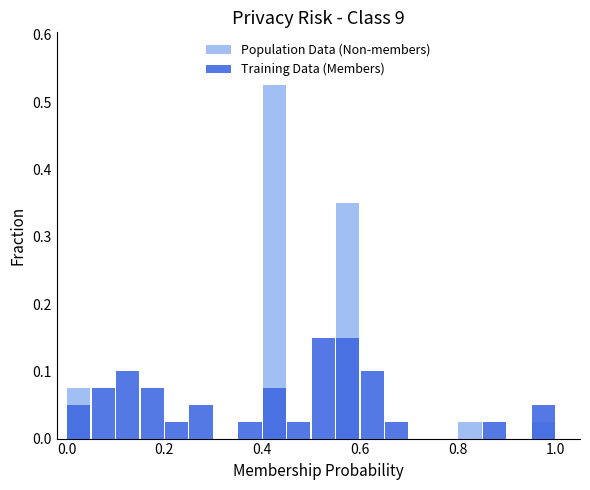

What are all the series names shown in the legend?

Population Data (Non-members), Training Data (Members)